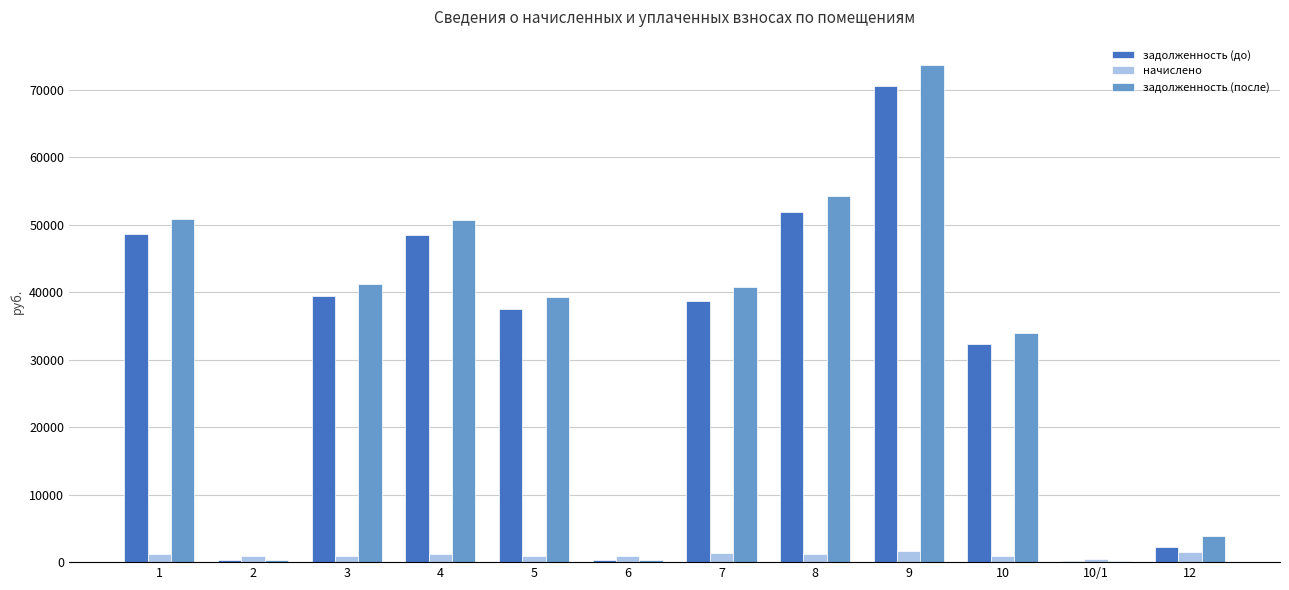

What is the highest value of the задолженность (после) series?

73719.6